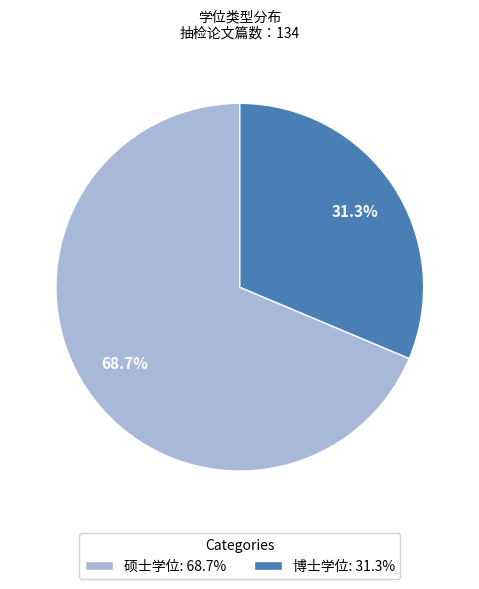

Which category accounts for the majority?

硕士学位